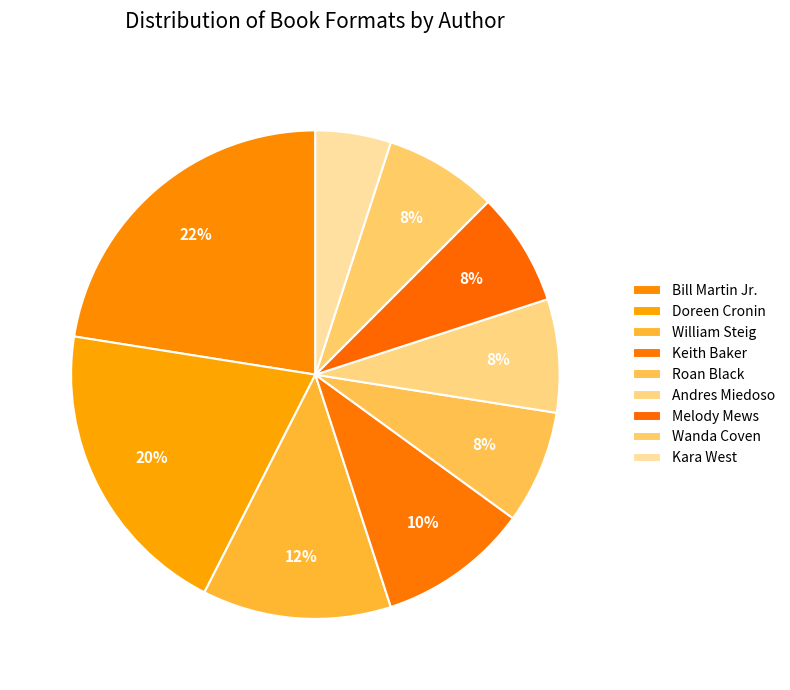

Count the number of slices in the pie.

9